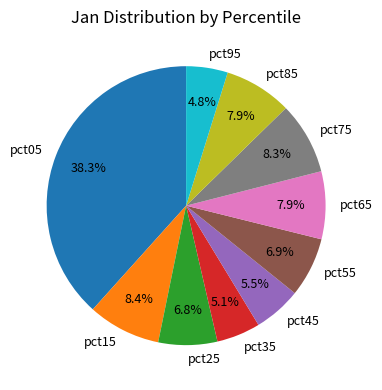

What is the largest slice in the pie chart?

pct05